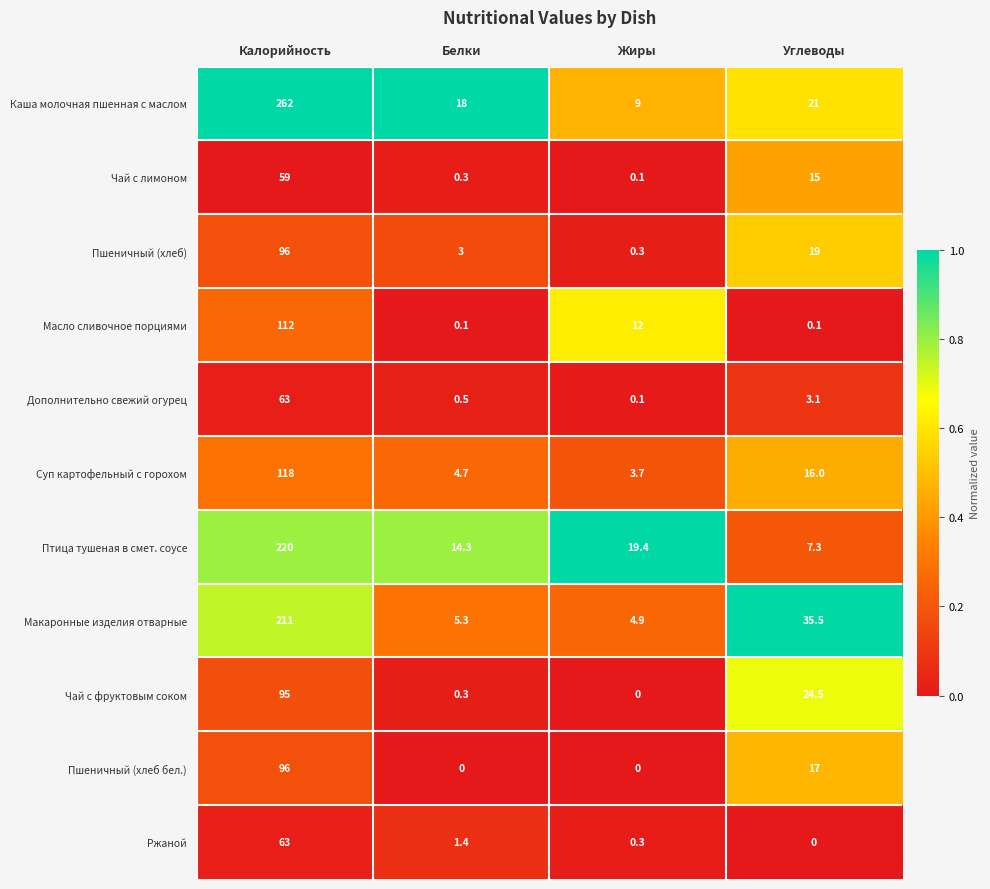

What is the sum of the Дополнительно свежий огурец values at Калорийность and Жиры?

63.1